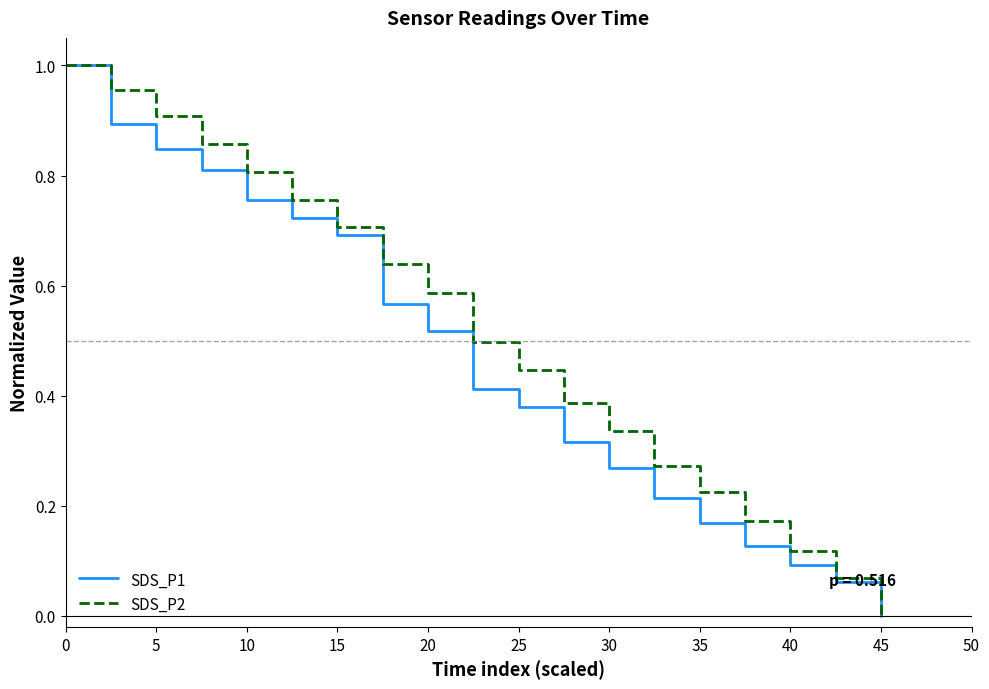

Which series has the largest total across all categories?

SDS_P2